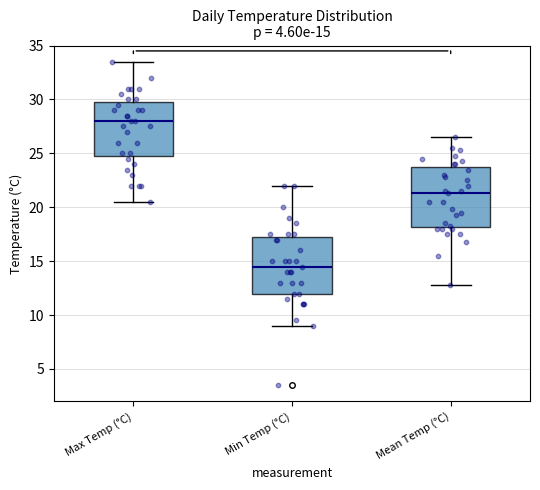

Which box's median line is the lowest?

Min Temp (°C)